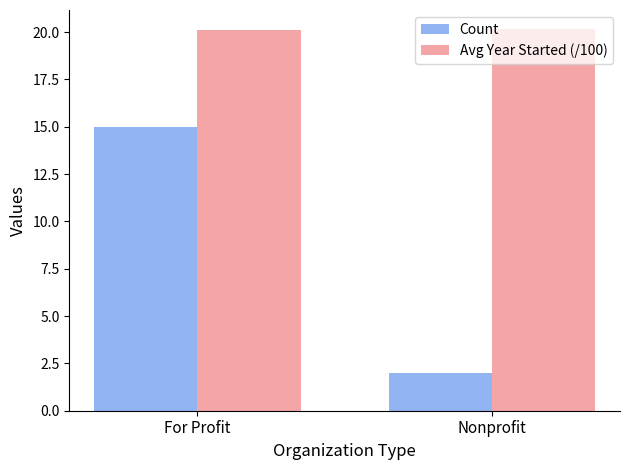

Between For Profit and Nonprofit, which series saw the biggest shift?

Count